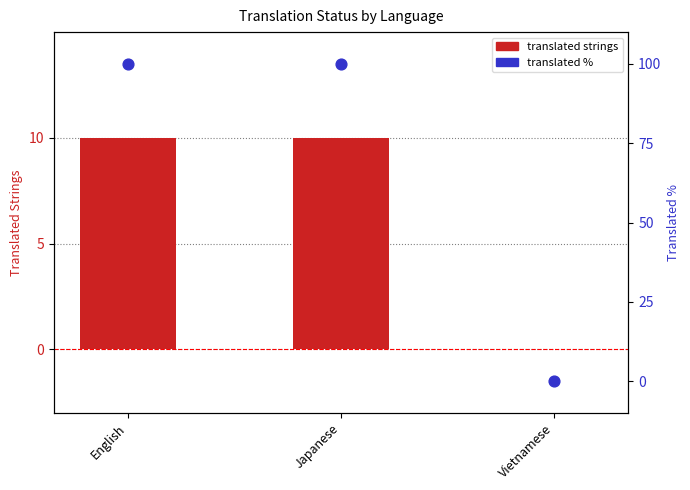

Which series has the largest Y range (max minus min)?

translated %